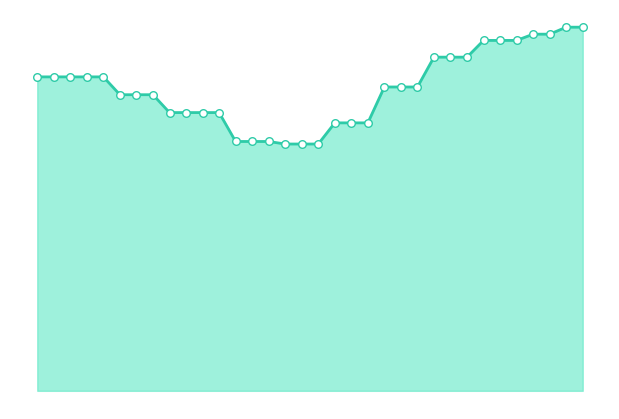

Is this an area chart (filled region under the line)?

Yes